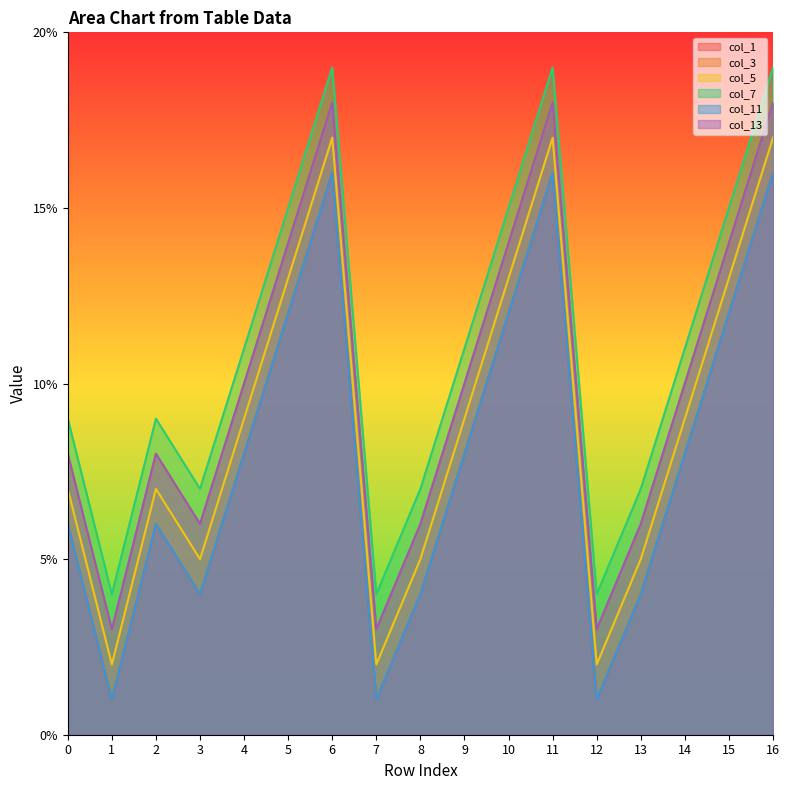

True or false: col_5 and col_13 intersect in this chart.

False